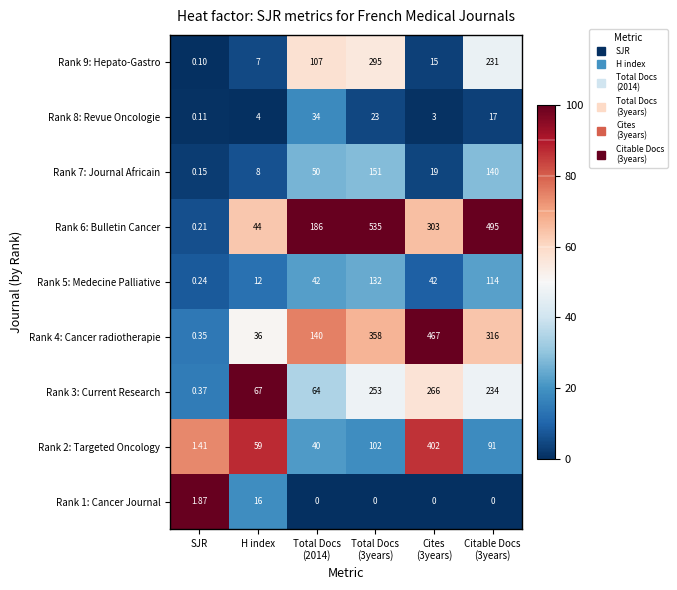

Which series has the largest range (max minus min)?

Rank 6: Bulletin Cancer